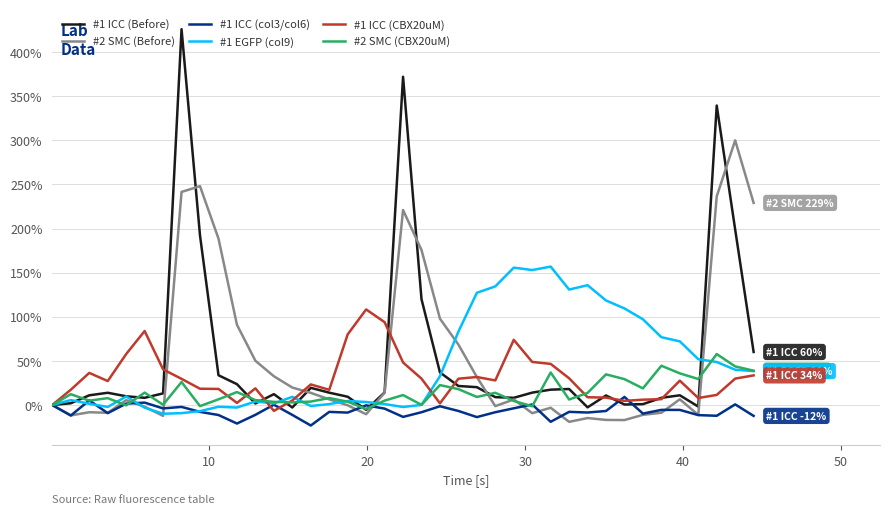

List the series in order of their peak value, highest first.

#1 ICC (Before), #2 SMC (Before), #1 EGFP (col9), #1 ICC (CBX20uM), #2 SMC (CBX20uM), #1 ICC (col3/col6)